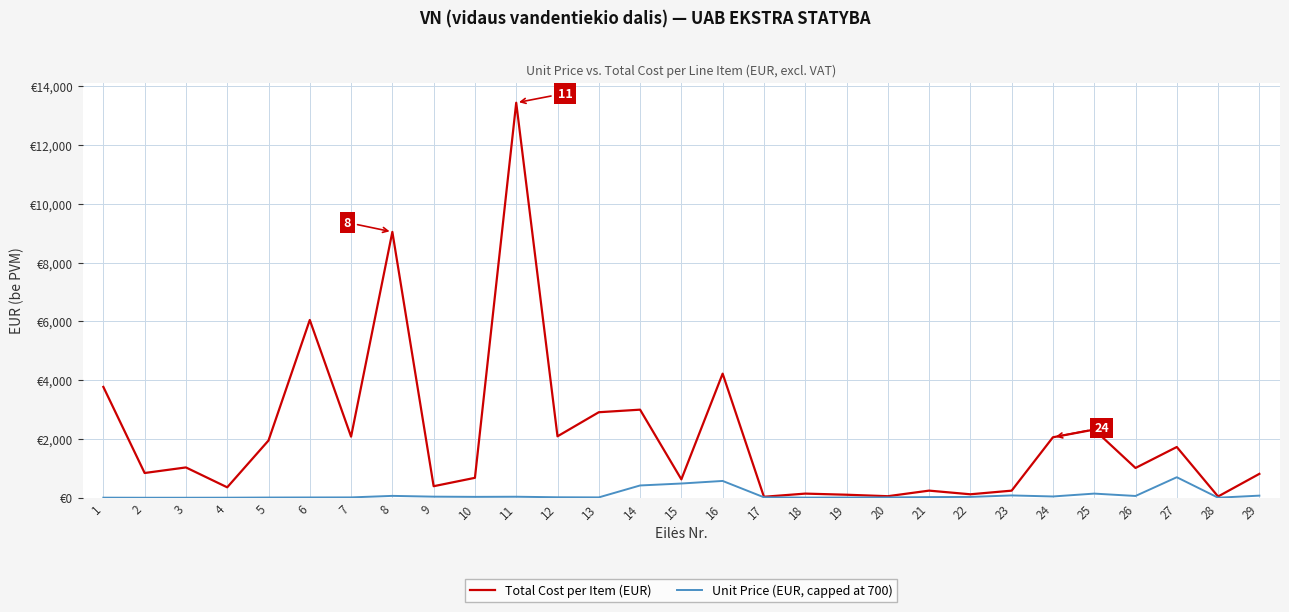

What are all the series names shown in the legend?

Total Cost per Item (EUR), Unit Price (EUR, capped at 700)